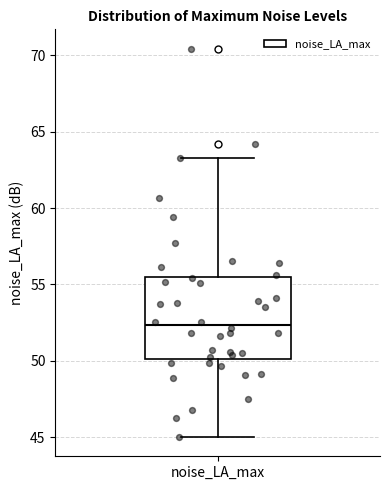

Read this box plot against the y-axis: the position of the median line, the range covered by the box, and the ends of both whiskers. The values are not printed on the chart, so give them approximately, as read against the axis.

median 52.5, box 50.0 to 55.5, whiskers 45.0 to 63.5